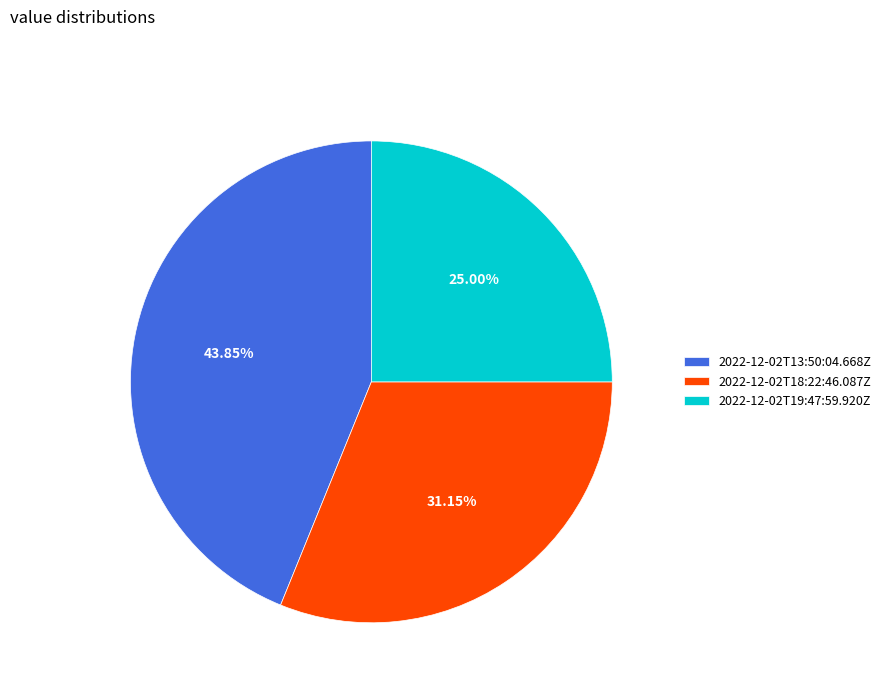

Which slice is the smallest?

2022-12-02T19:47:59.920Z